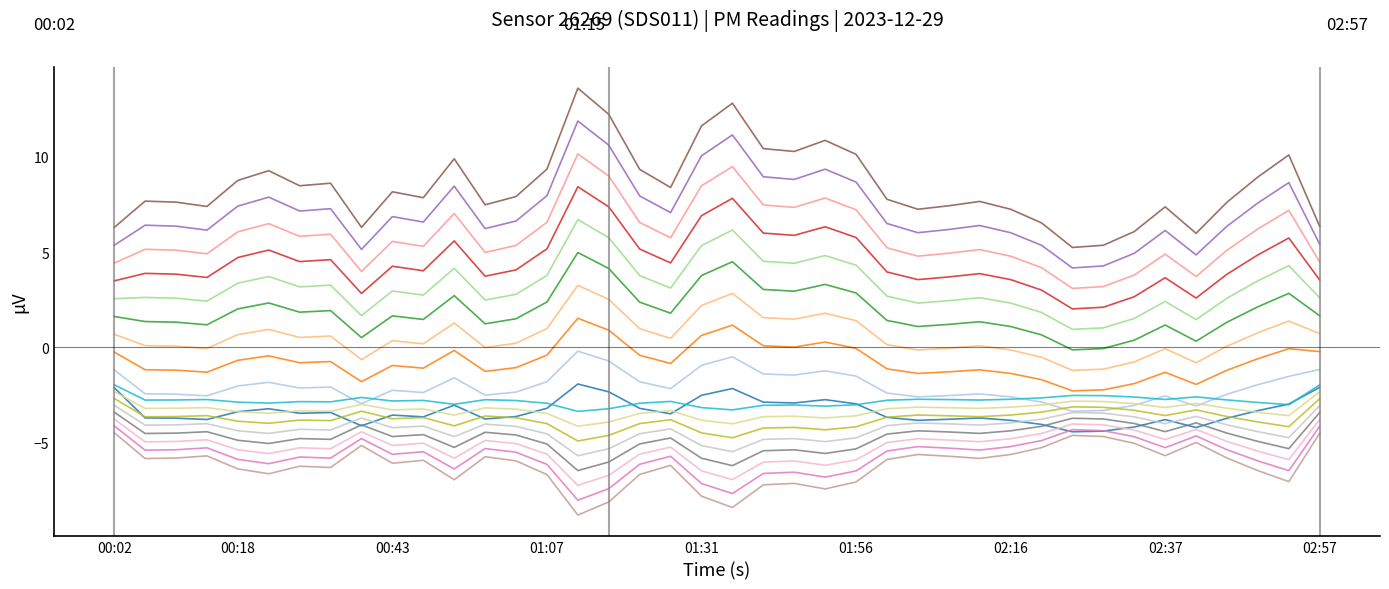

What is the maximum value shown in the chart?

13.6